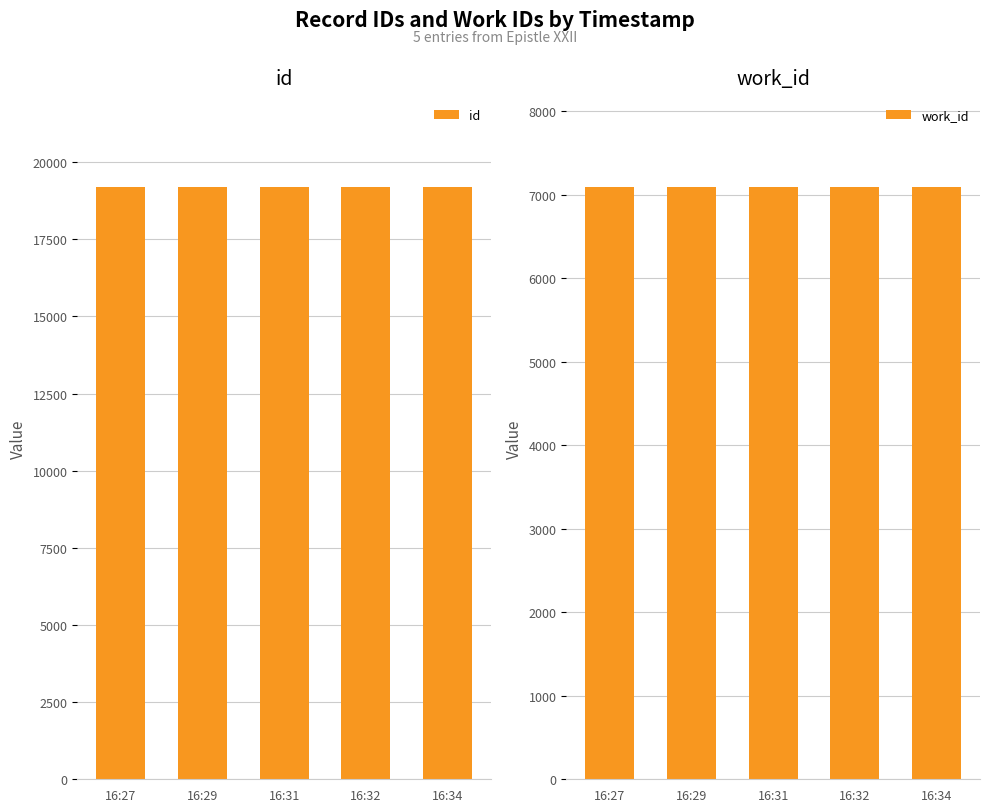

At which category is the sum across all series the highest?

16:34